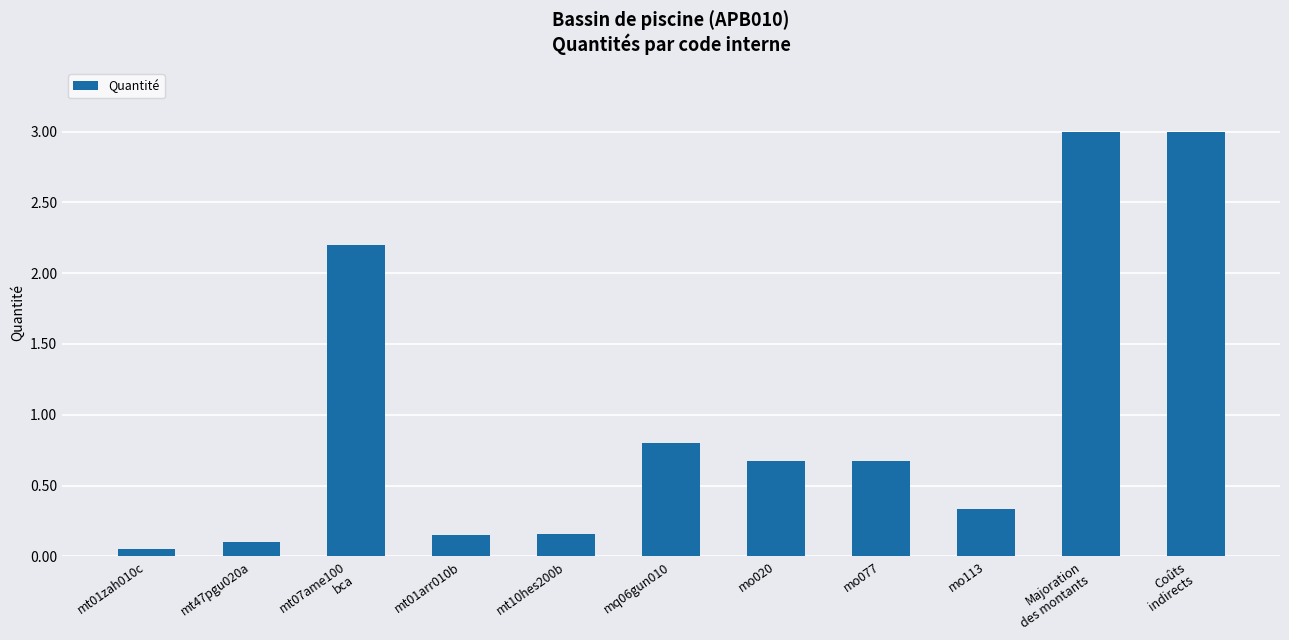

At which label is the value closest to 1?

mq06gun010